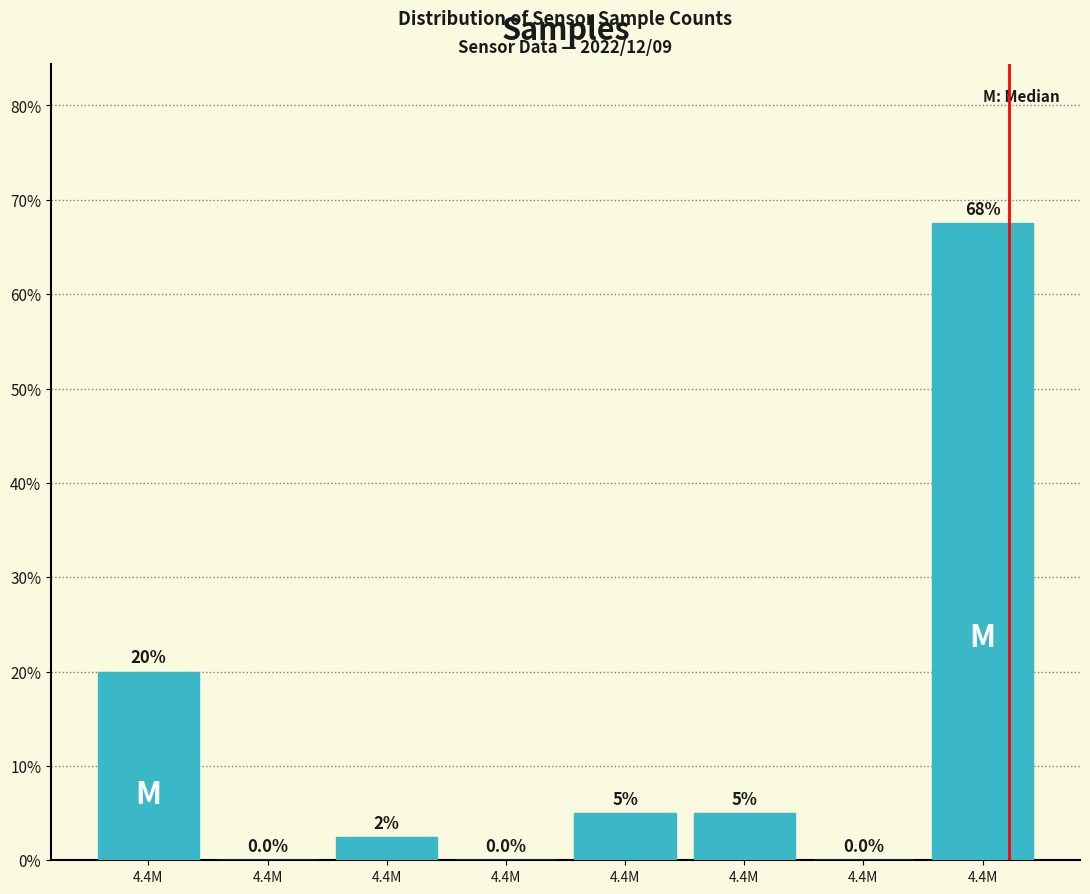

Are the bars horizontal?

No